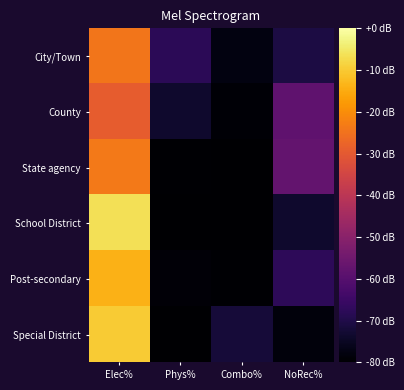

List the series in order of their peak value, lowest first.

County, City/Town, State agency, Post-secondary, Special District, School District